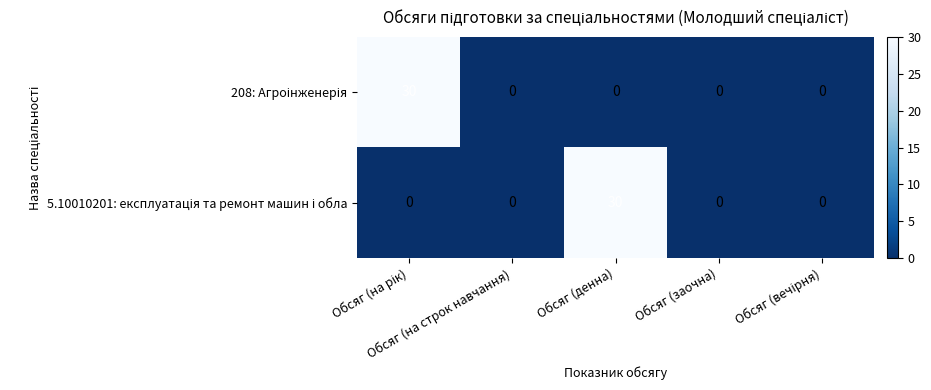

What is the greatest value displayed?

30